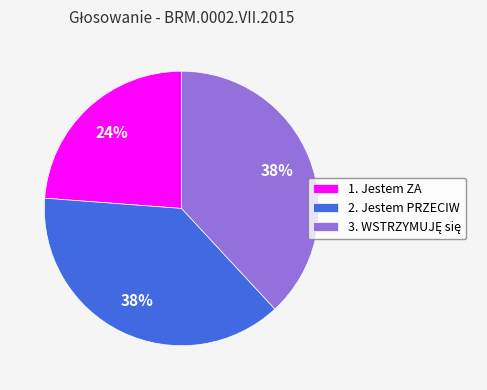

How many slices are in this pie chart?

3